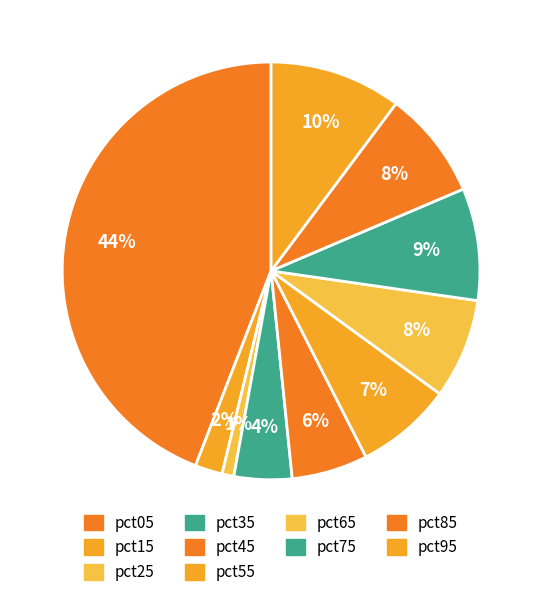

Combined, do pct35 and pct55 account for over 50%?

No